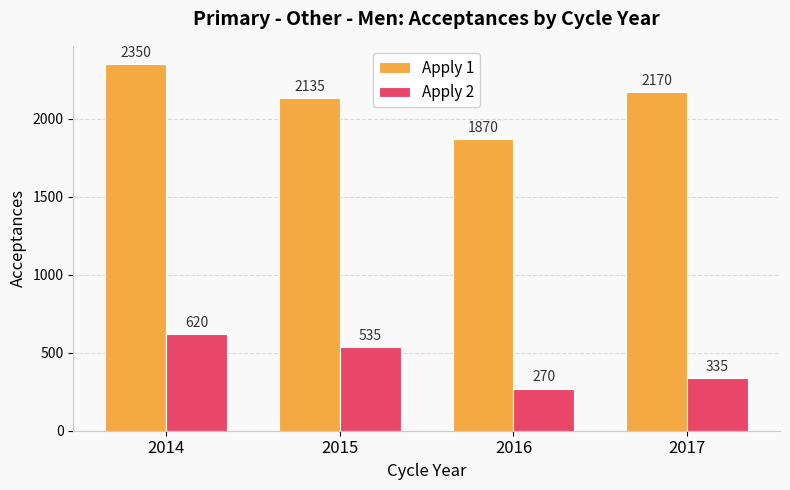

What is the approximate value of Apply 1 at 2015, to the nearest 50?

2150